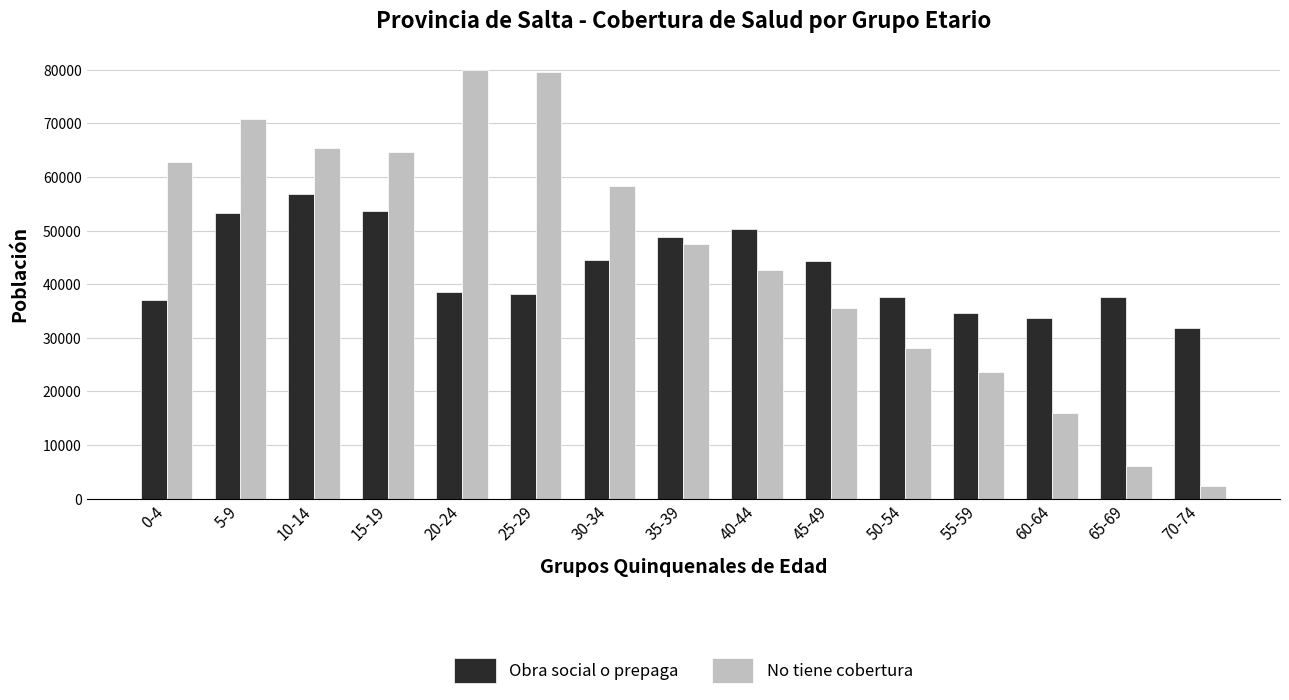

What is the label of the 13th bar from the left?

60-64